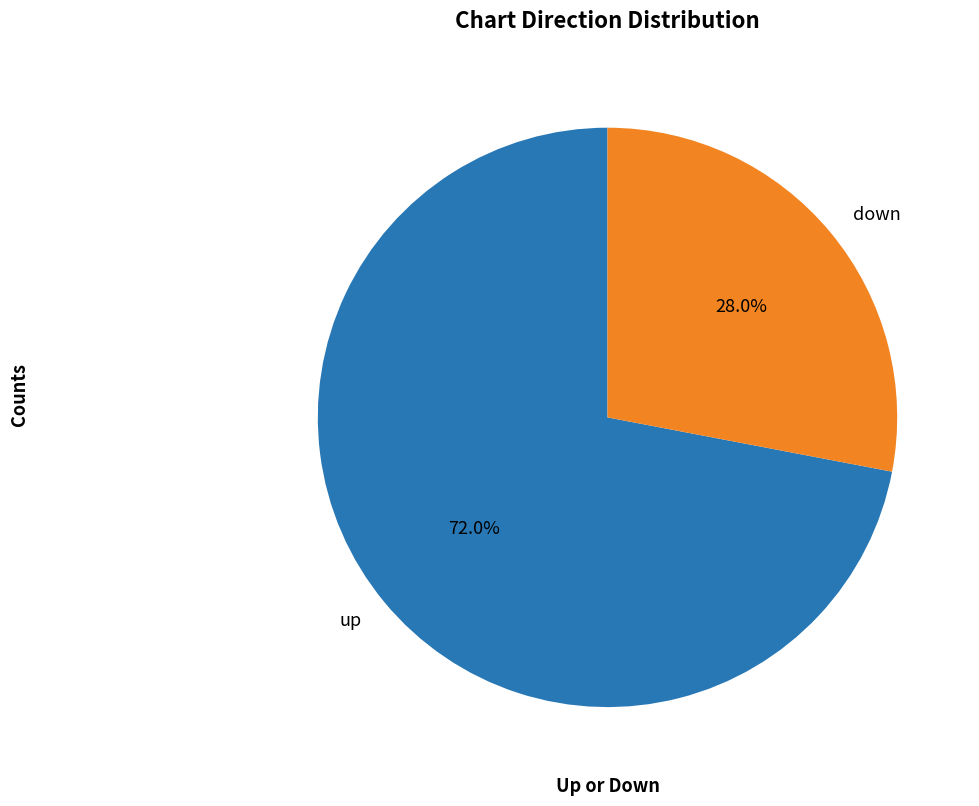

To the nearest percent, what is the difference between the largest and smallest slice percentages?

44%